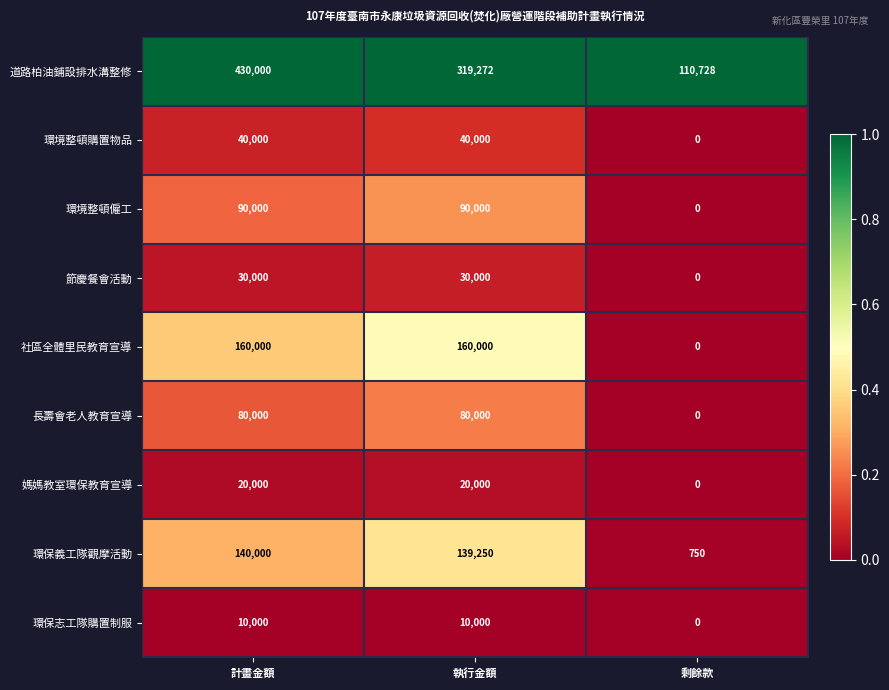

Reading right to left, what are all the values shown in this chart?

道路柏油鋪設排水溝整修: 剩餘款=110728	執行金額=319272	計畫金額=430000
環境整頓購置物品: 剩餘款=0	執行金額=40000	計畫金額=40000
環境整頓僱工: 剩餘款=0	執行金額=90000	計畫金額=90000
節慶餐會活動: 剩餘款=0	執行金額=30000	計畫金額=30000
社區全體里民教育宣導: 剩餘款=0	執行金額=160000	計畫金額=160000
長壽會老人教育宣導: 剩餘款=0	執行金額=80000	計畫金額=80000
媽媽教室環保教育宣導: 剩餘款=0	執行金額=20000	計畫金額=20000
環保義工隊觀摩活動: 剩餘款=750	執行金額=139250	計畫金額=140000
環保志工隊購置制服: 剩餘款=0	執行金額=10000	計畫金額=10000